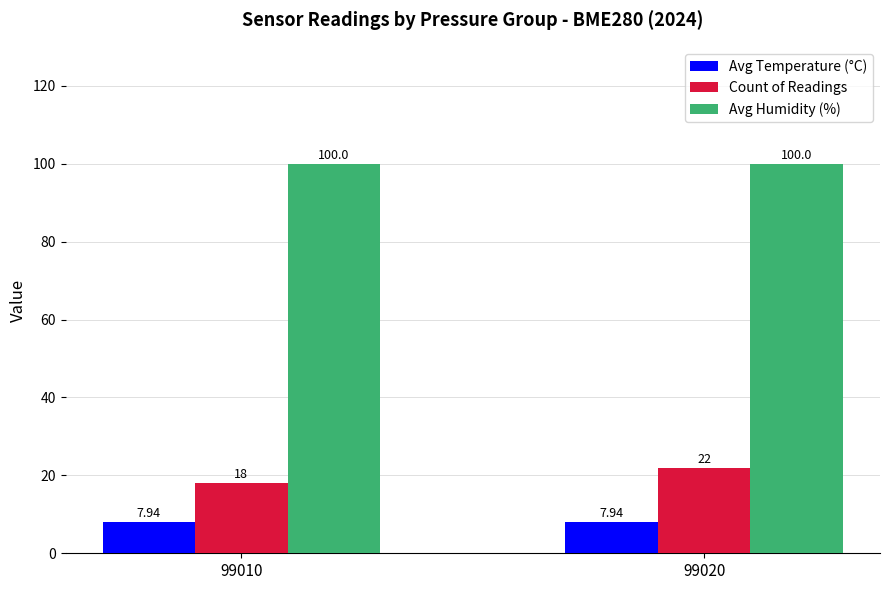

What are all the series names shown in the legend?

Avg Temperature (°C), Count of Readings, Avg Humidity (%)